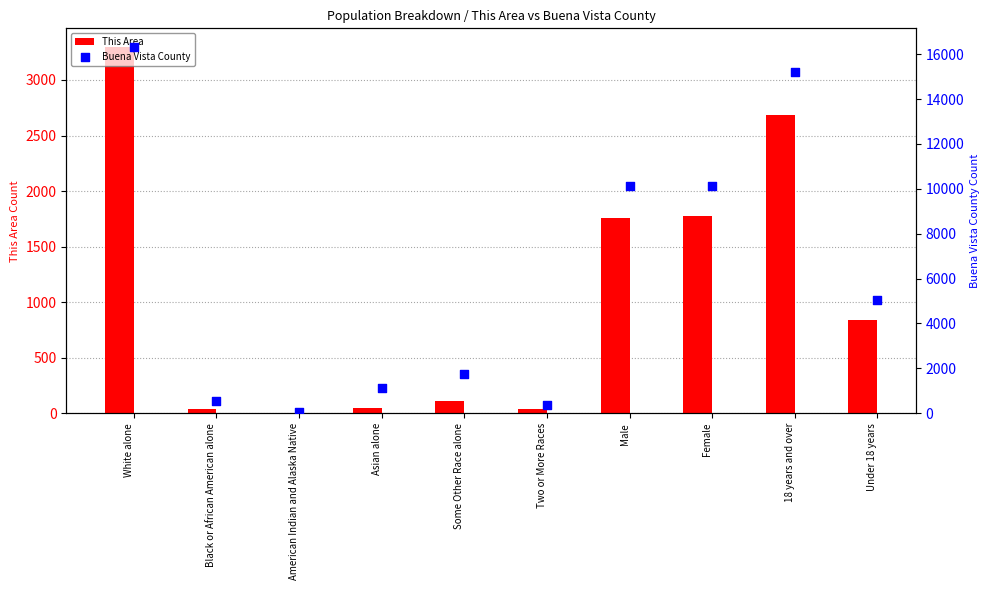

Which series contains the lowest Y value?

This Area